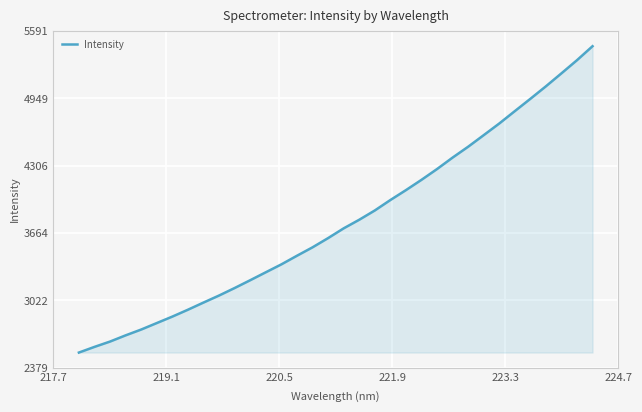

Count the number of data series in this chart.

1